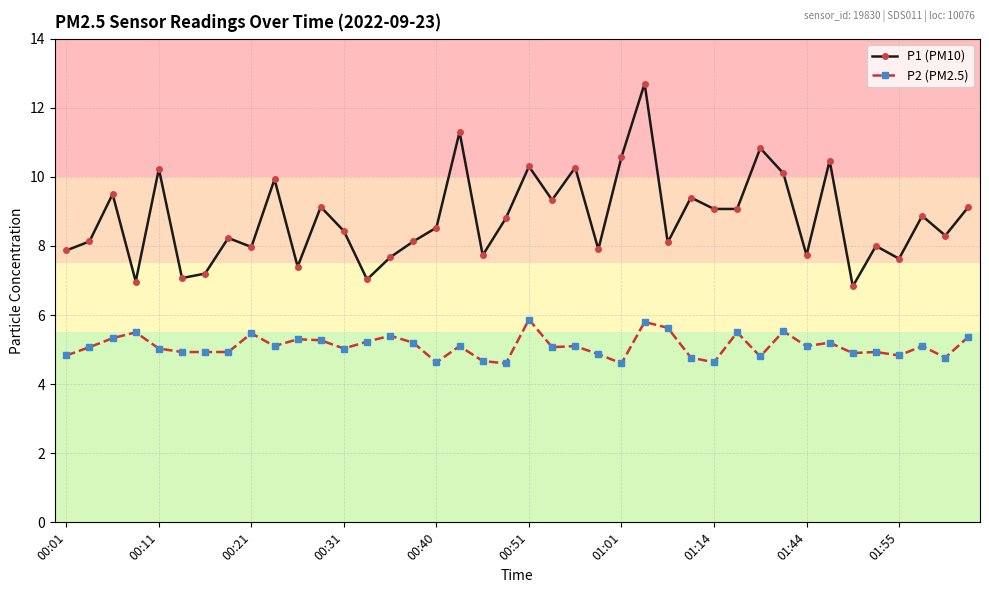

What is the average value of the P1 (PM10) series?

8.8